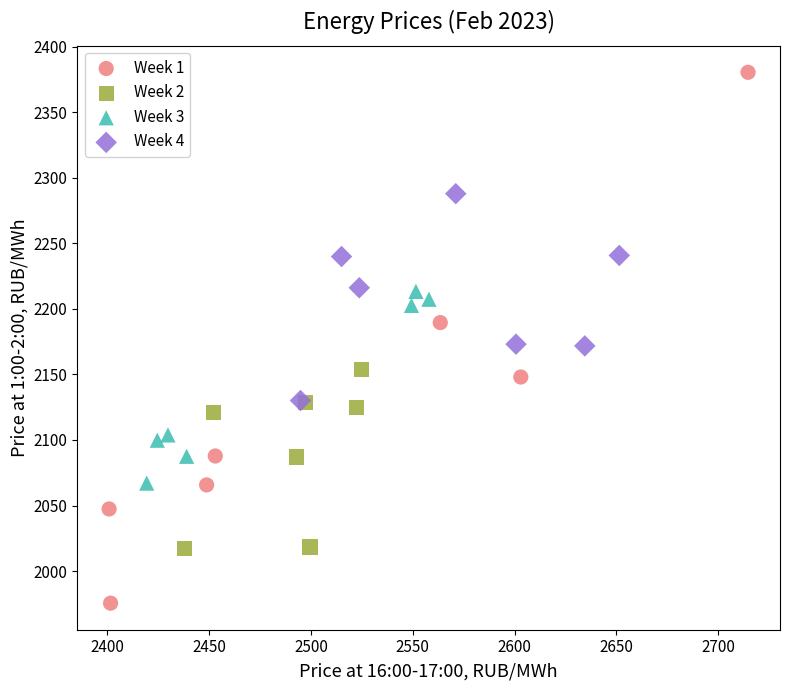

Which series reaches the minimum Y coordinate?

Week 1